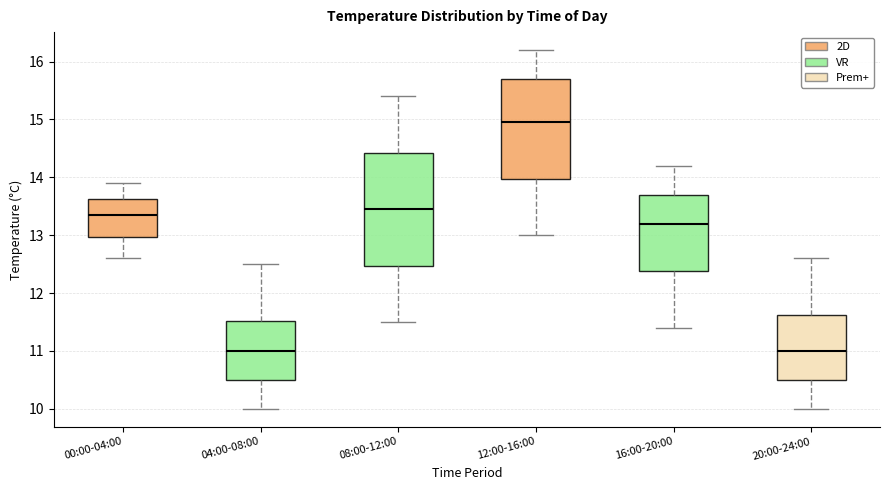

Reading left to right, read every box against the y-axis: the position of its median line, the range the box covers, and the ends of its whiskers. The values are not printed on the chart, so give them approximately, as read against the axis.

00:00-04:00: median 13.4, box 13.0 to 13.6, whiskers 12.6 to 13.9
04:00-08:00: median 11.0, box 10.5 to 11.5, whiskers 10.0 to 12.5
08:00-12:00: median 13.5, box 12.5 to 14.4, whiskers 11.5 to 15.4
12:00-16:00: median 15.0, box 14.0 to 15.7, whiskers 13.0 to 16.2
16:00-20:00: median 13.2, box 12.4 to 13.7, whiskers 11.4 to 14.2
20:00-24:00: median 11.0, box 10.5 to 11.6, whiskers 10.0 to 12.6